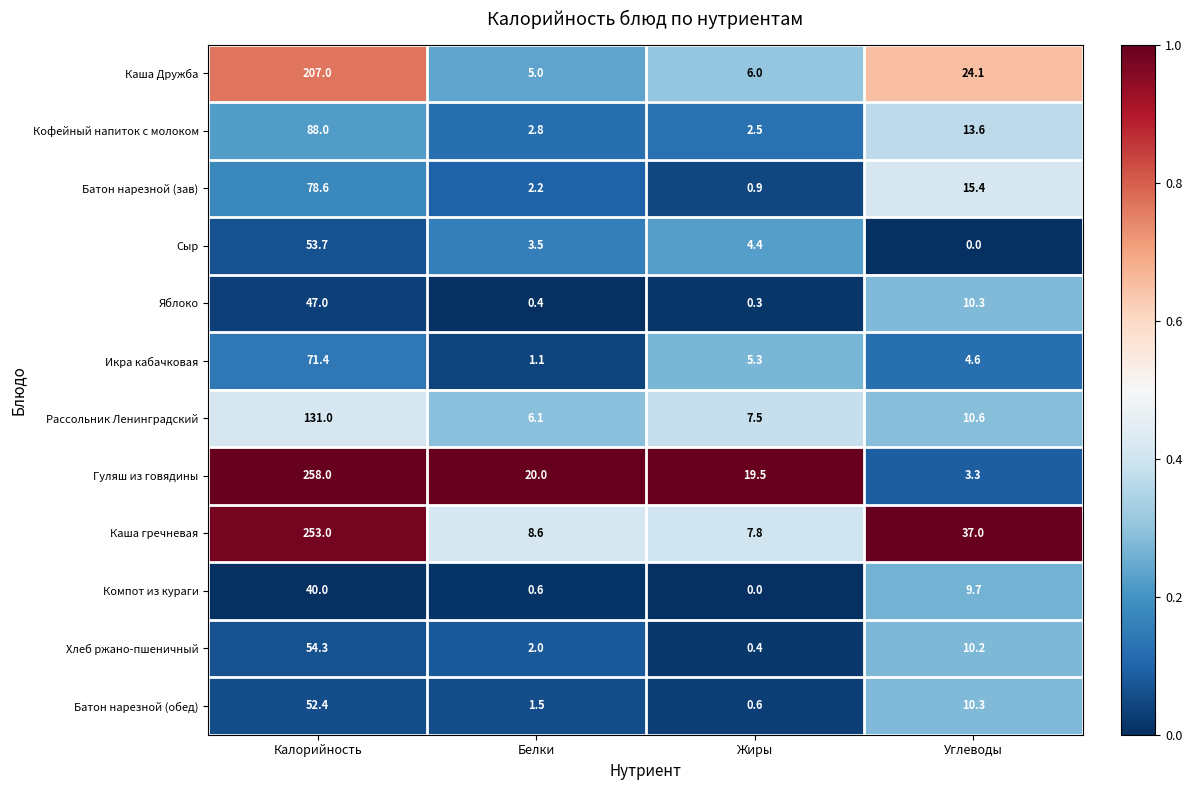

At Жиры, list the series in order from largest to smallest.

Гуляш из говядины, Каша гречневая, Рассольник Ленинградский, Каша Дружба, Икра кабачковая, Сыр, Кофейный напиток с молоком, Батон нарезной (зав), Батон нарезной (обед), Хлеб ржано-пшеничный, Яблоко, Компот из кураги